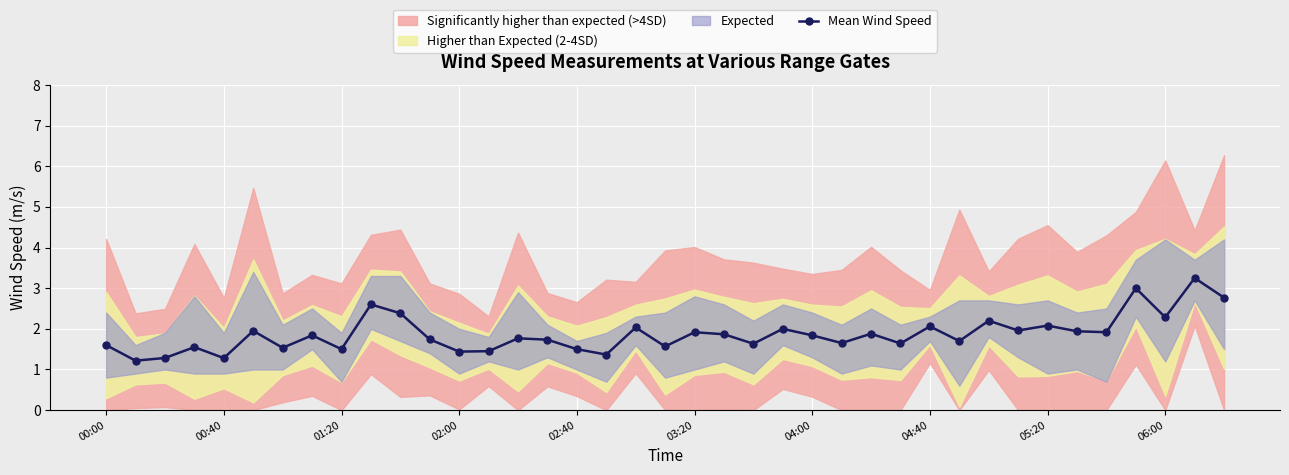

What position from the right is 10?

29